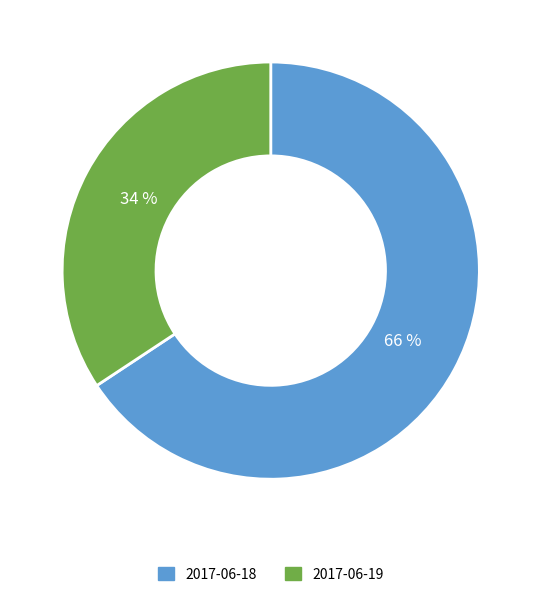

To the nearest percent, what is the combined percentage of 2017-06-19 and 2017-06-18?

100%